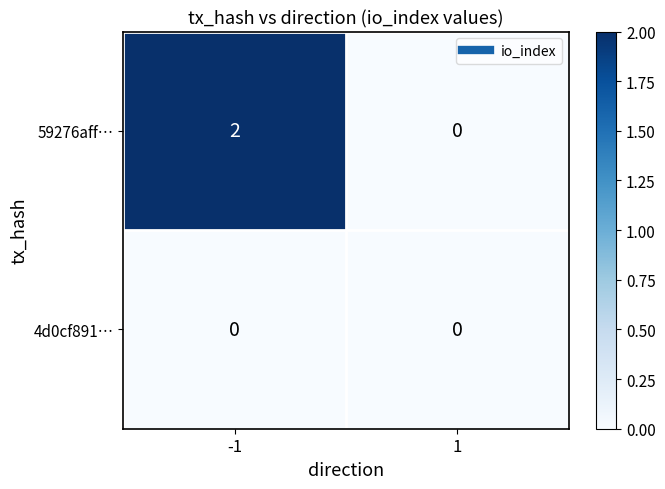

Which series has the largest range (max minus min)?

59276aff…